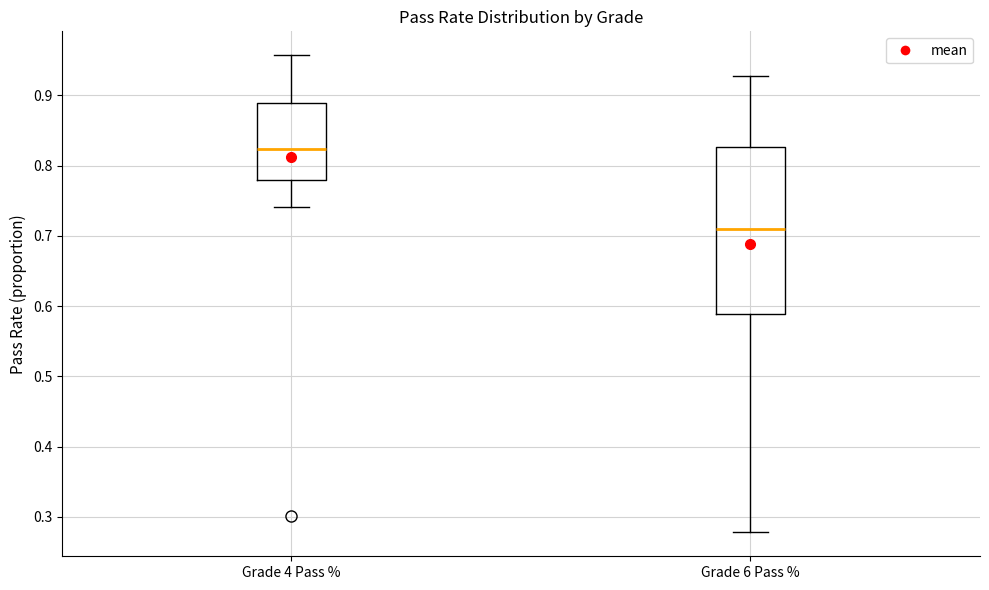

Reading left to right, transcribe this box plot: for each box, give where its median line is, the range the box spans, and where its two whiskers end, as read against the y-axis. The values are not printed on the chart, so give them approximately, as read against the axis.

Grade 4 Pass %: median 0.82, box 0.78 to 0.89, whiskers 0.74 to 0.96
Grade 6 Pass %: median 0.71, box 0.59 to 0.83, whiskers 0.28 to 0.93